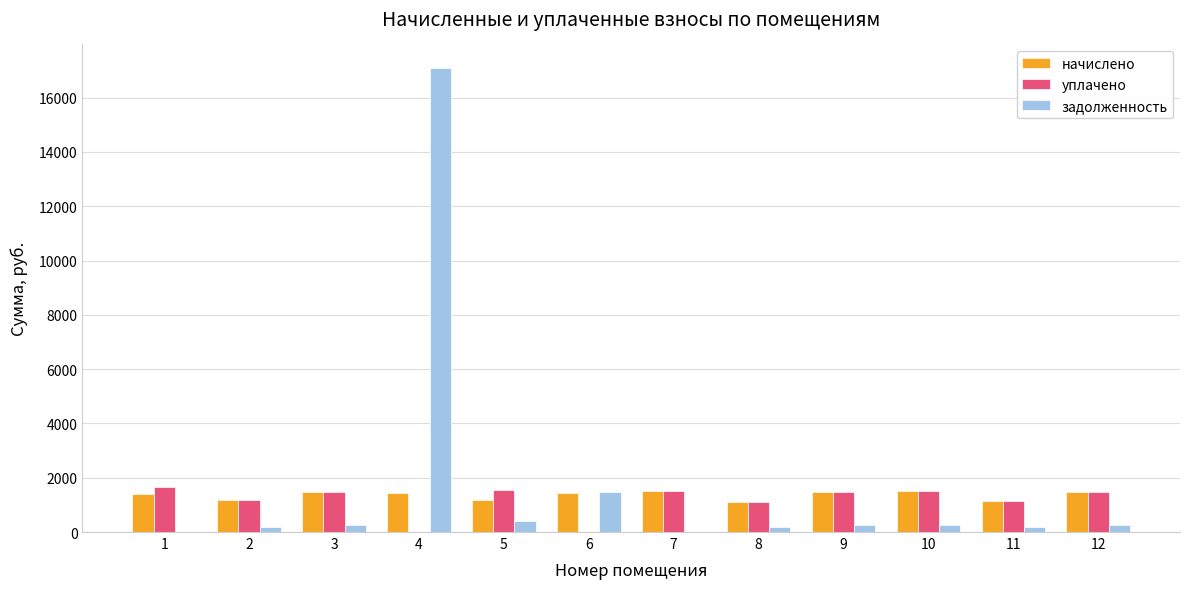

What is the total value across all series at 5?

3129.7